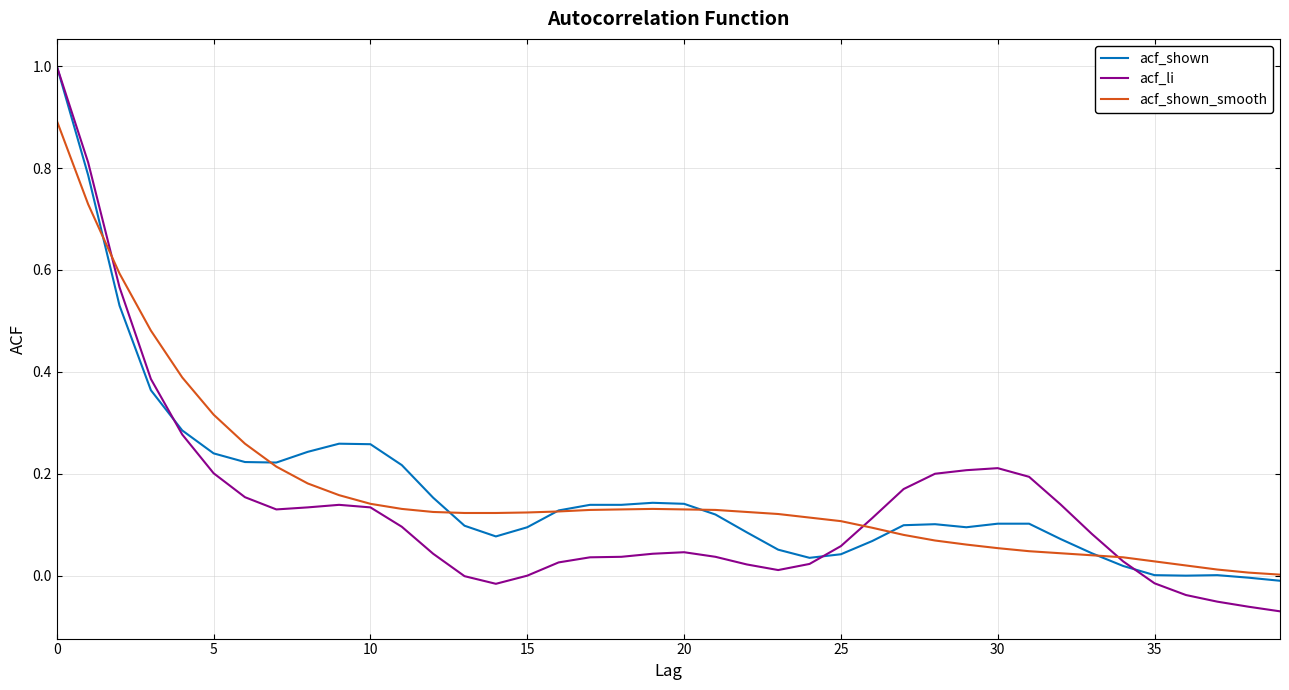

Which series has the widest spread of values?

acf_li